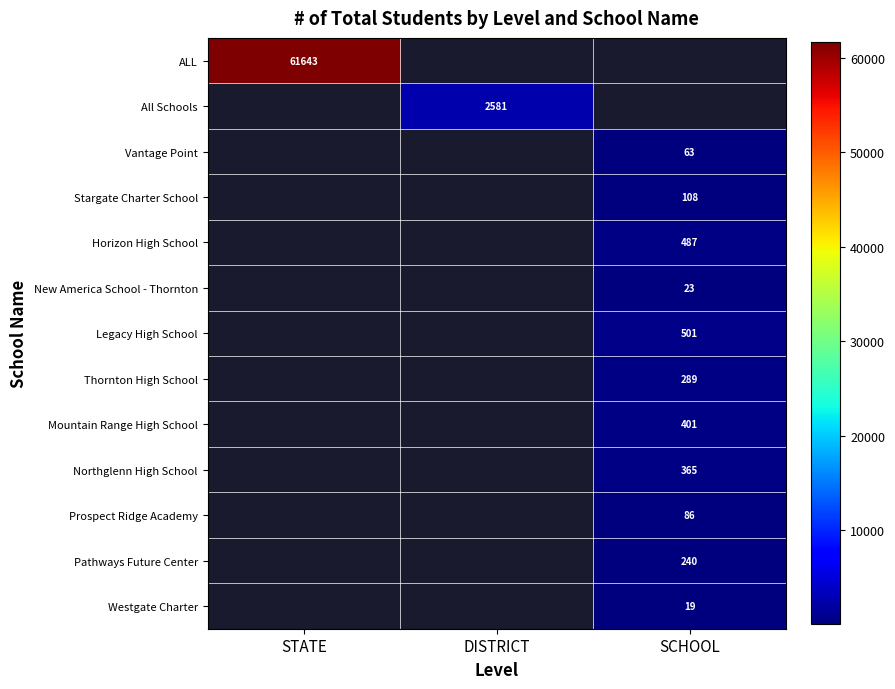

Is it true that Legacy High School equals 143 at SCHOOL?

False